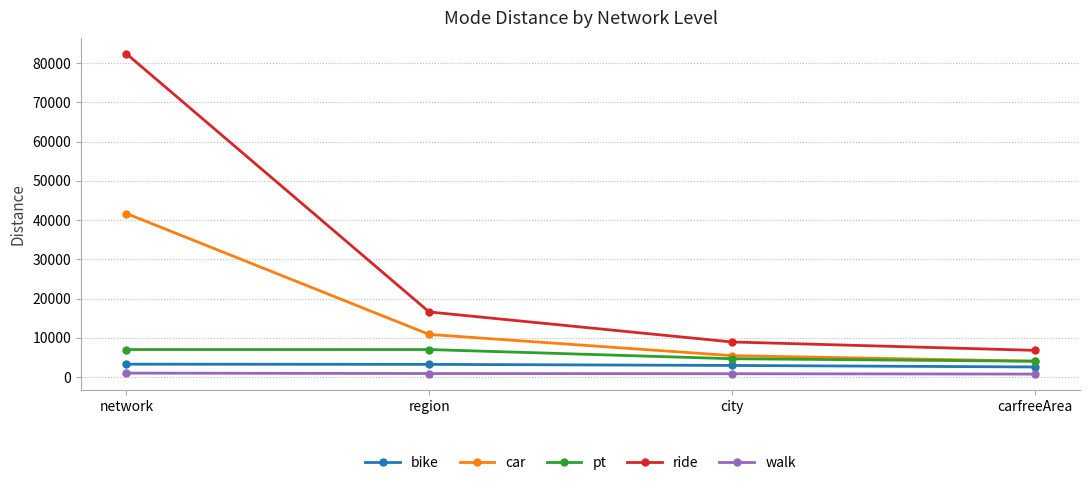

Where does the pt series first go above 7020?

network